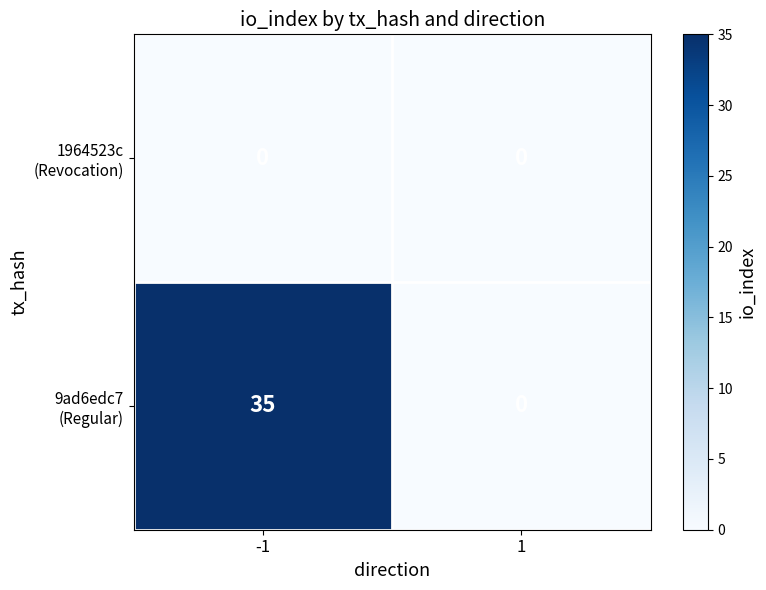

Which label corresponds to the largest value in the chart?

-1